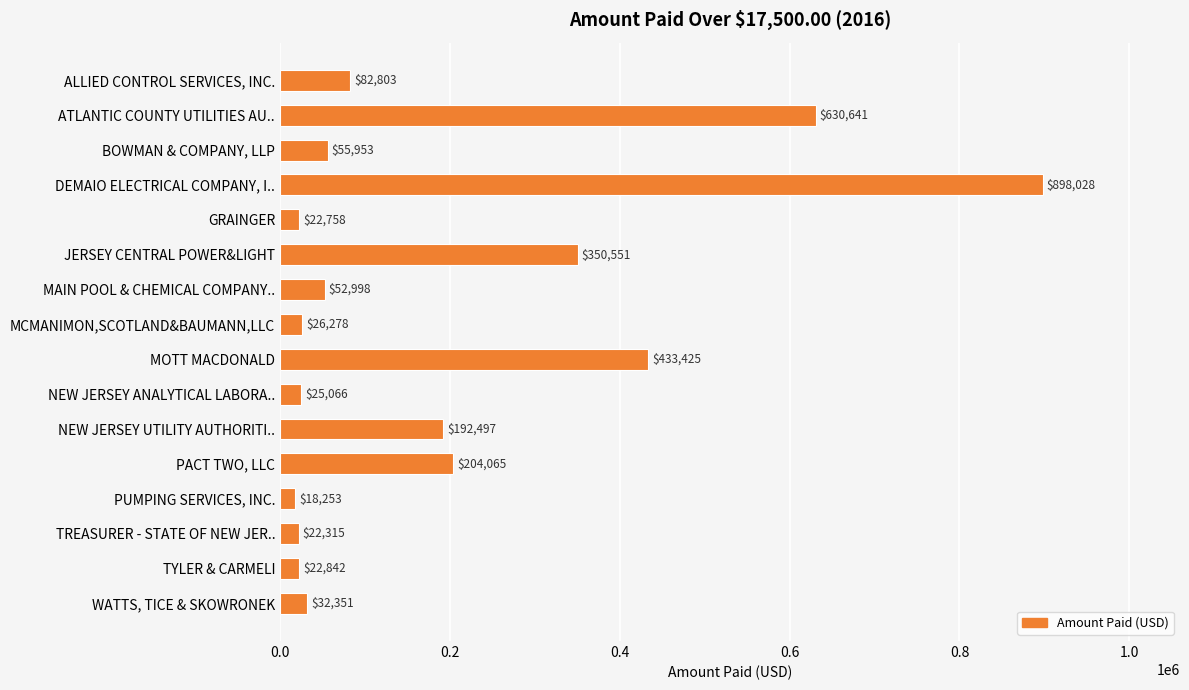

Which category has the highest value across all series?

DEMAIO ELECTRICAL COMPANY, I..